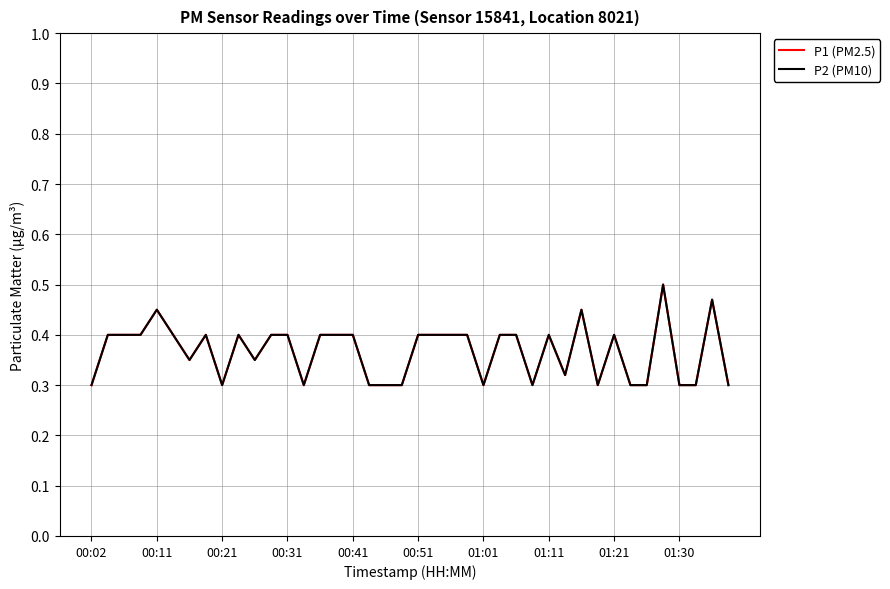

True or false: P1 (PM2.5) and P2 (PM10) cross at least once.

False